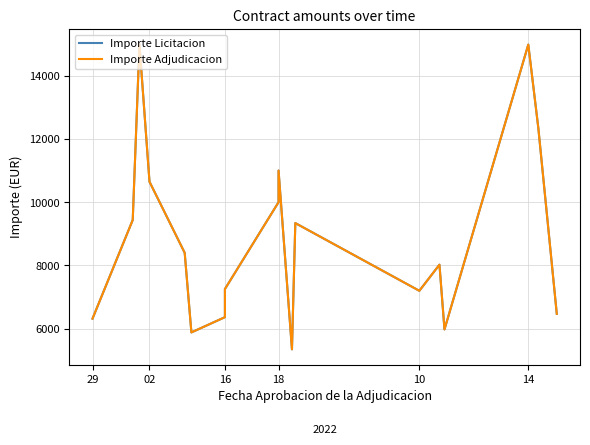

How many interior local valleys does the Importe Licitacion series have?

4